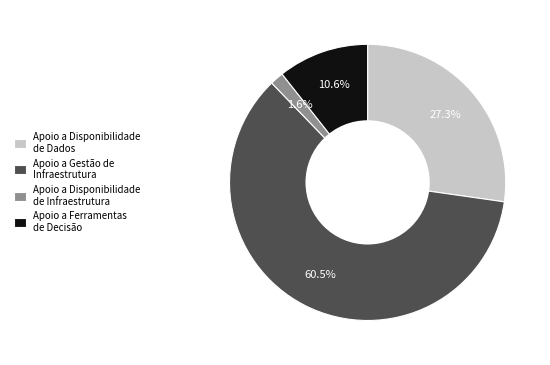

Combined, do Apoio a Disponibilidade de Dados and Apoio a Gestão de Infraestrutura account for over 50%?

Yes